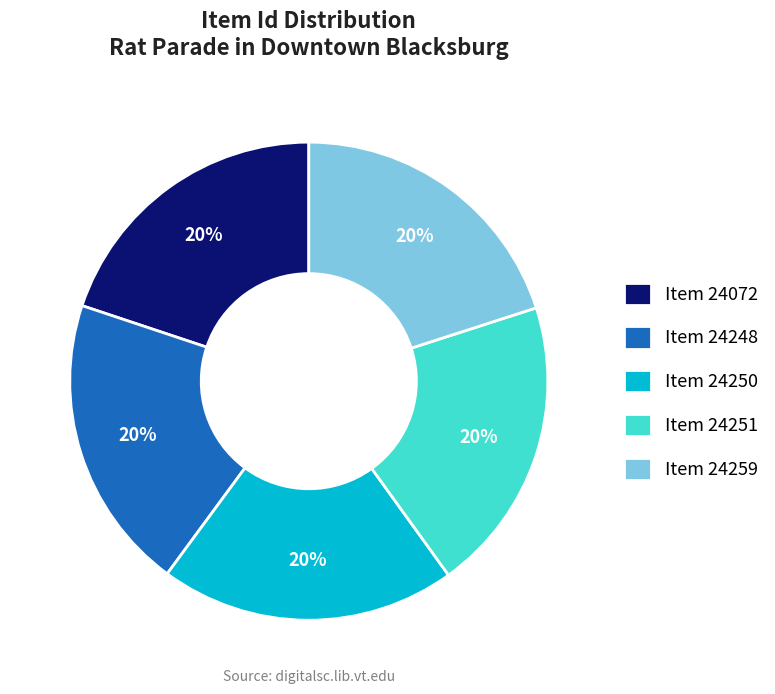

How many slices are in this pie chart?

5